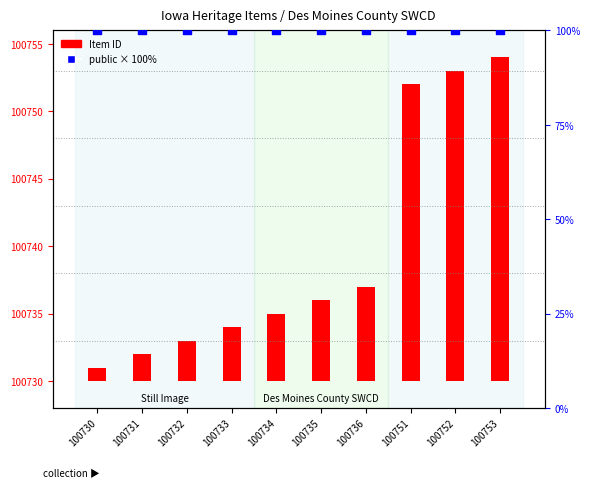

Which series reaches the maximum Y coordinate?

public (0/1 × 100%)